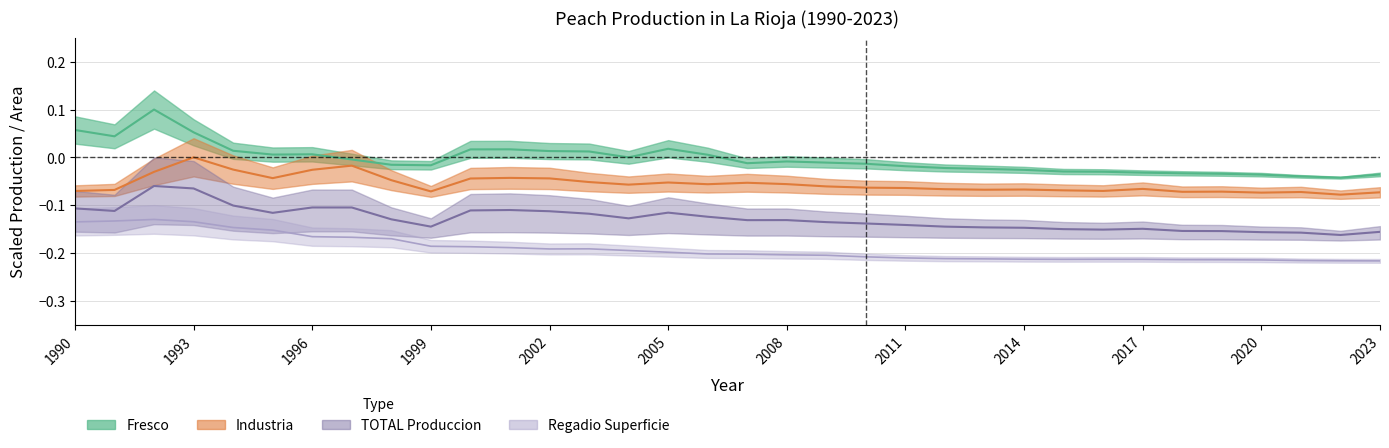

Where is Industria nearest to the value 0?

1993